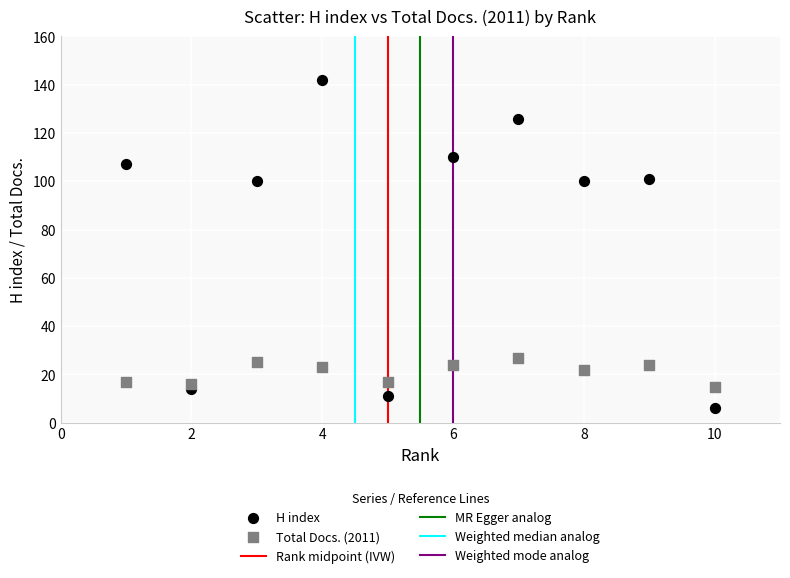

Across all data points, what is the range of Y values (max minus min)?

136